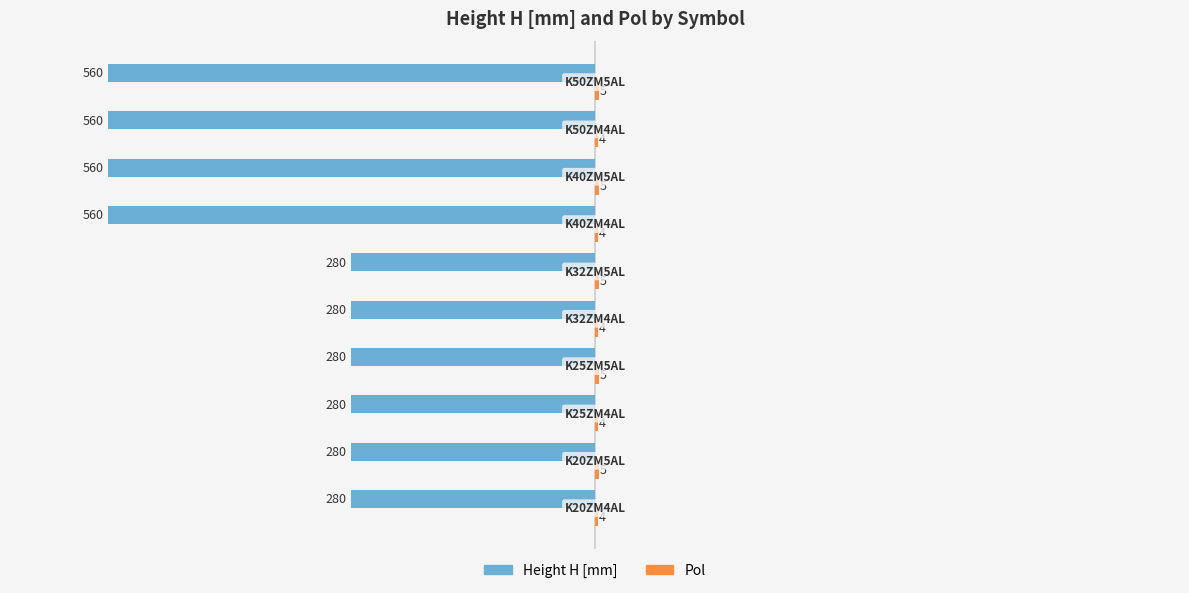

How many Height H [mm] values are between -560 and -280?

10